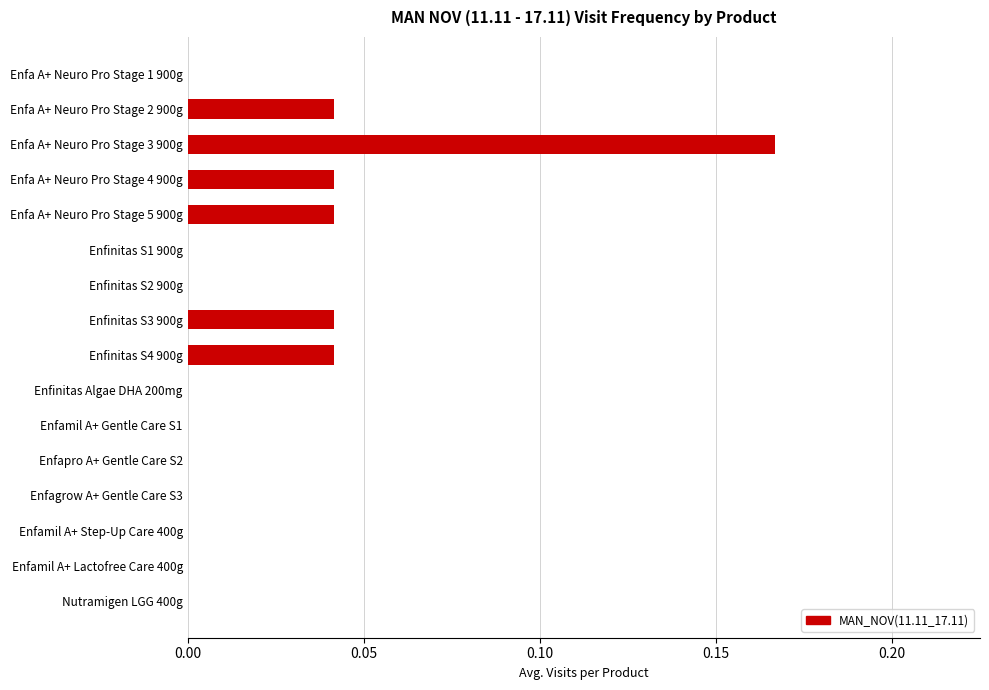

Is it true that the value at Enfinitas Algae DHA 200mg is 0.0?

True